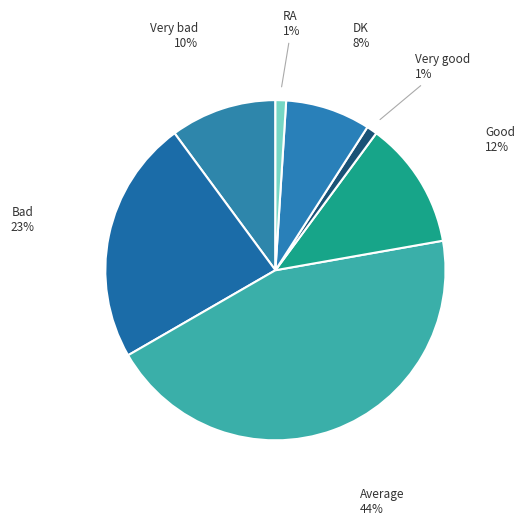

What percentage is the Very good slice, to the nearest percent?

1%